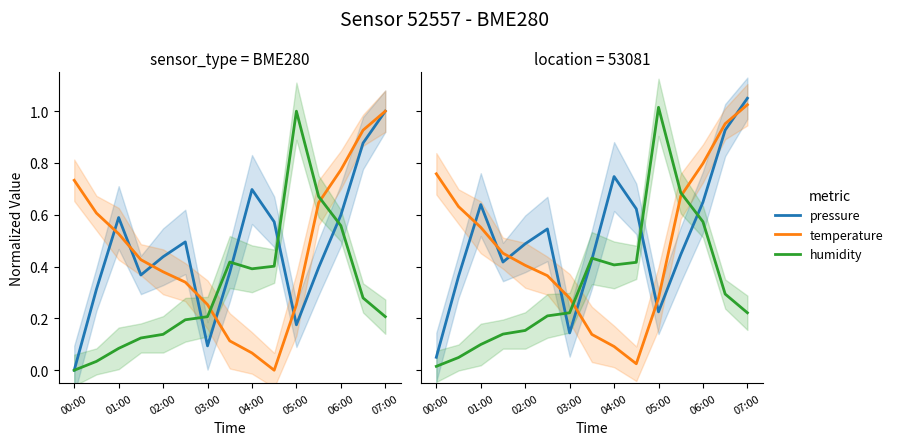

Rank the series by their maximum value, from lowest to highest.

humidity, temperature, pressure